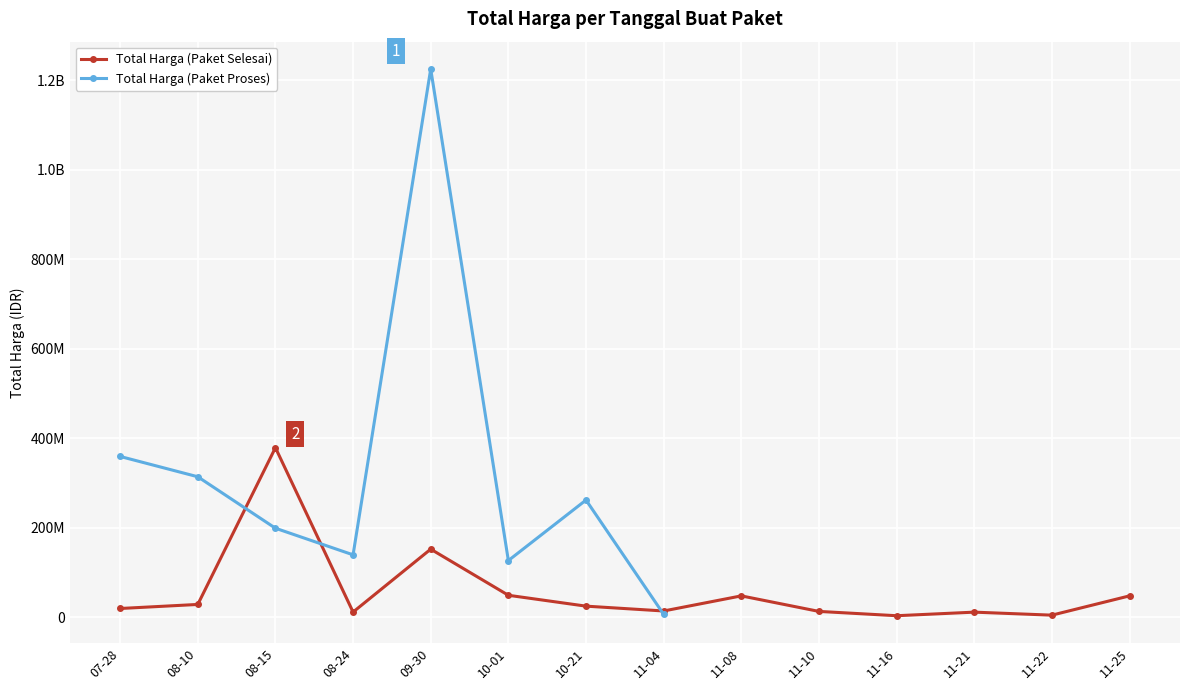

How many values in Total Harga (Paket Proses) are above zero?

8